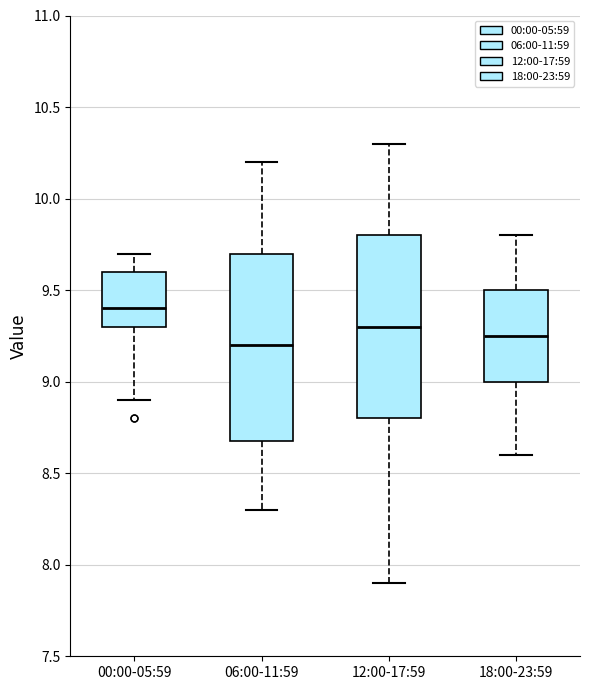

Where is the lower edge of the box for 06:00-11:59 on the y-axis? The values are not printed on the chart, so give them approximately, as read against the axis.

8.70